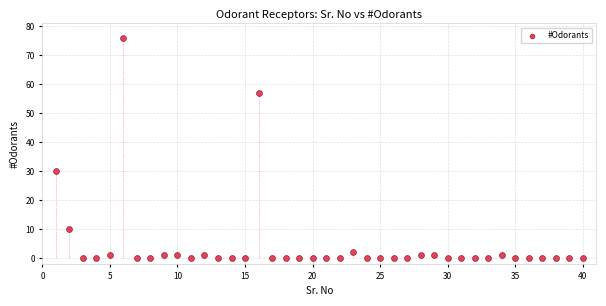

What is the range of Y values (max minus min)?

76